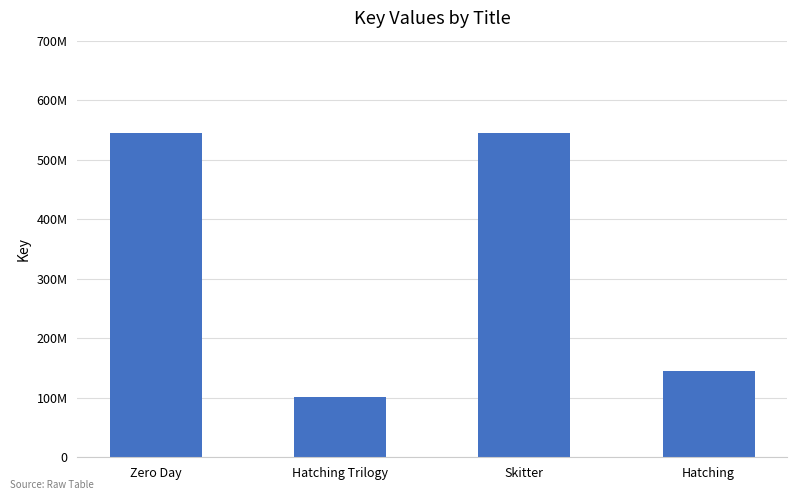

Does the chart contain any negative values?

No